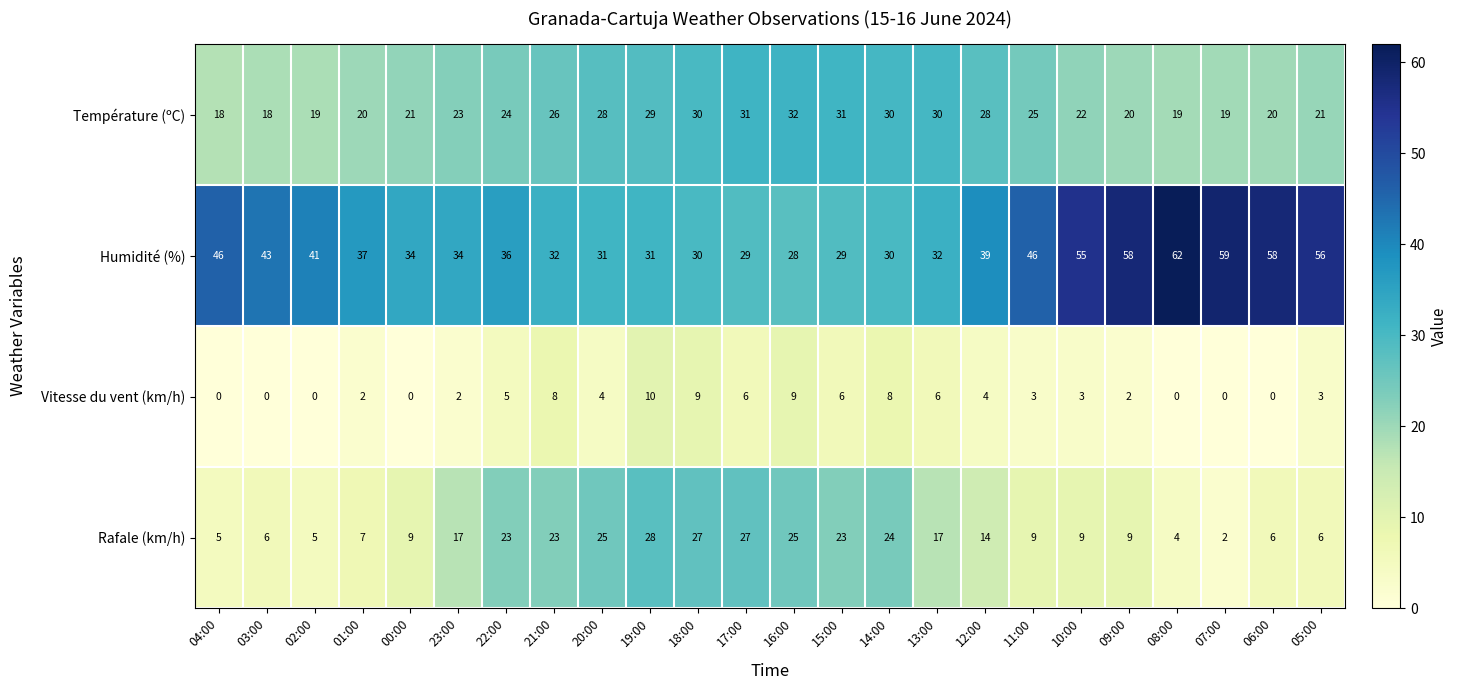

List the series in order of their overall mean, lowest first.

Vitesse du vent (km/h), Rafale (km/h), Température (ºC), Humidité (%)